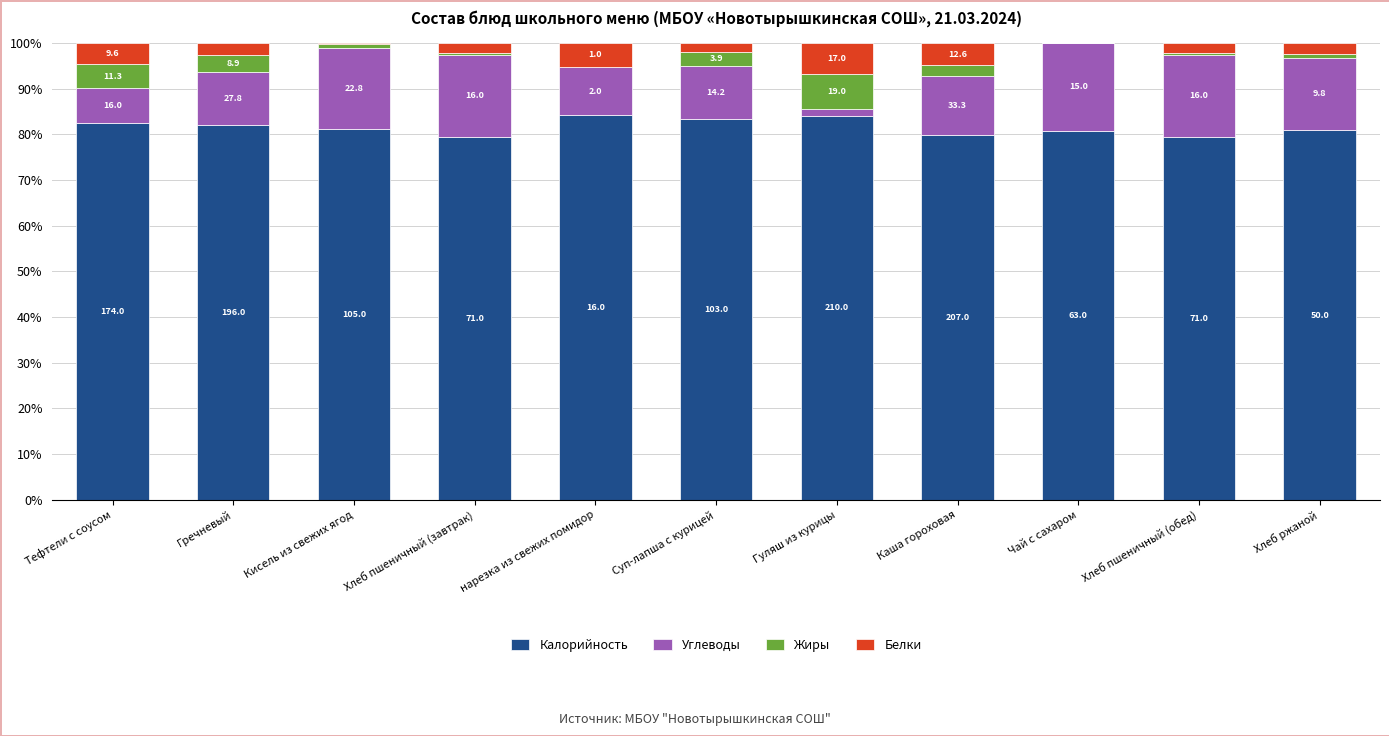

Are the bars horizontal?

No